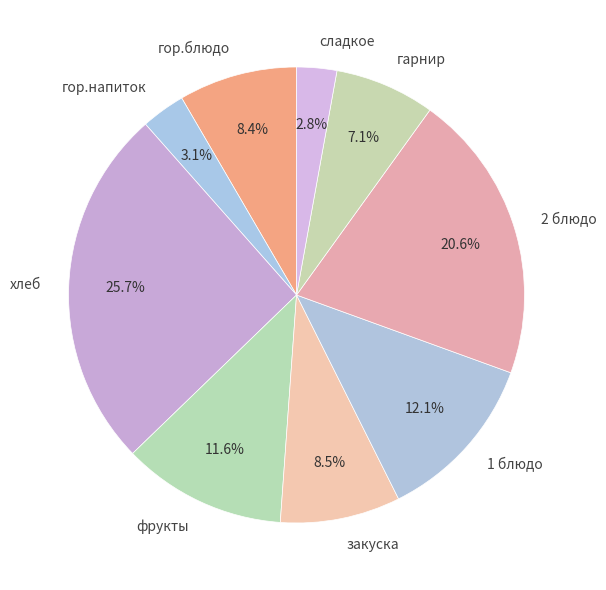

How much of the chart is everything except закуска?

91.5%